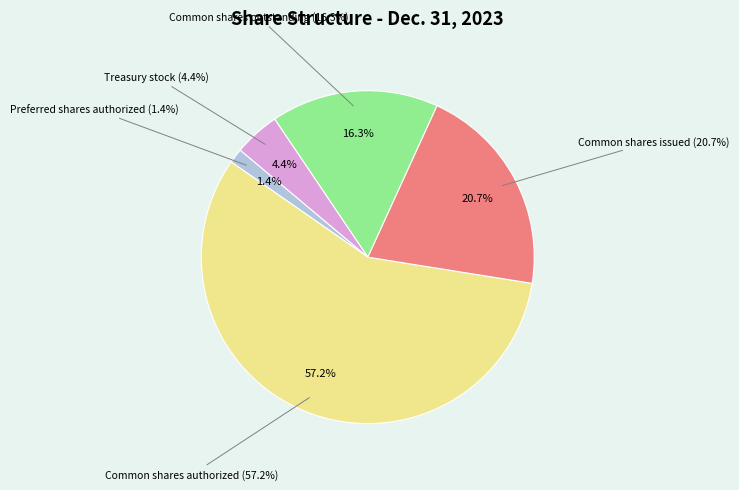

Is Common shares authorized the majority of the pie?

Yes